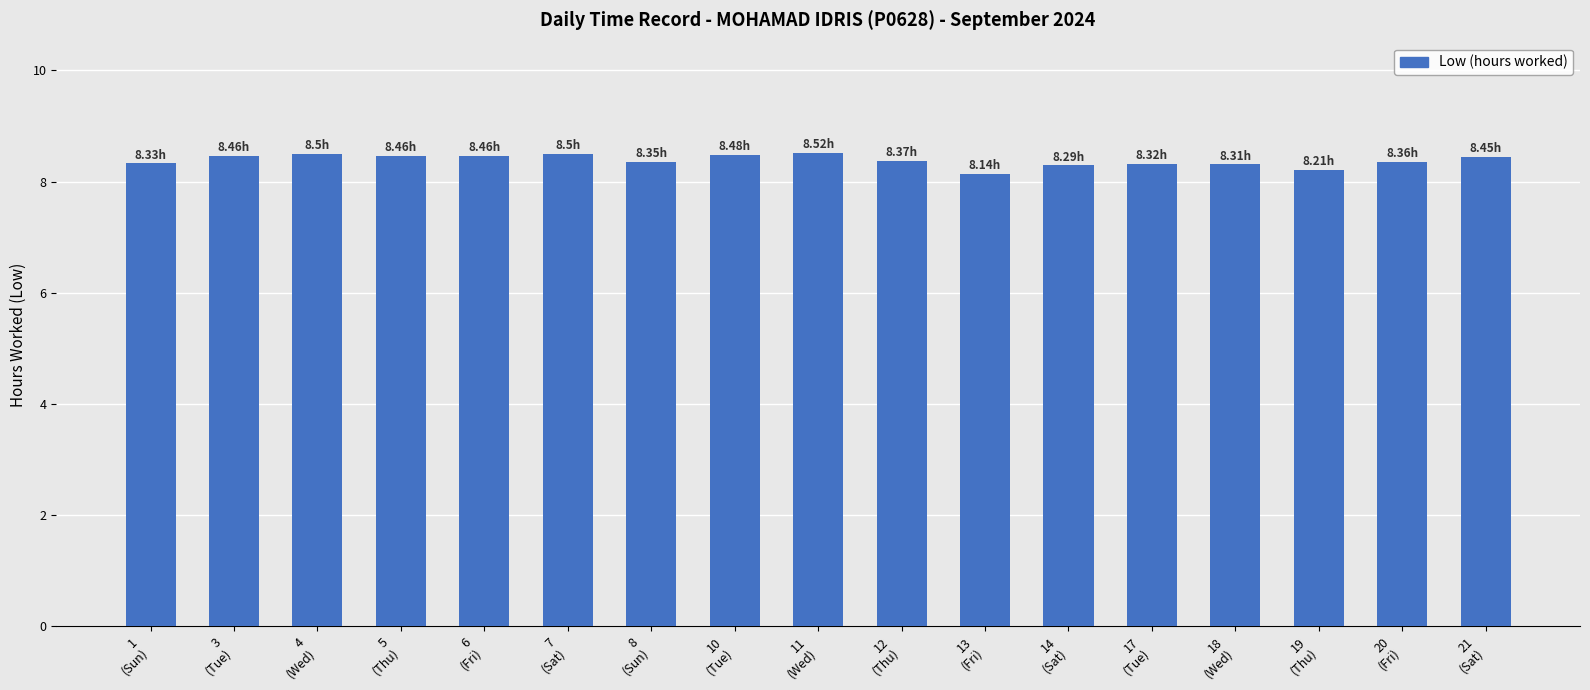

What is the value of the 2nd bar from the left?

8.5